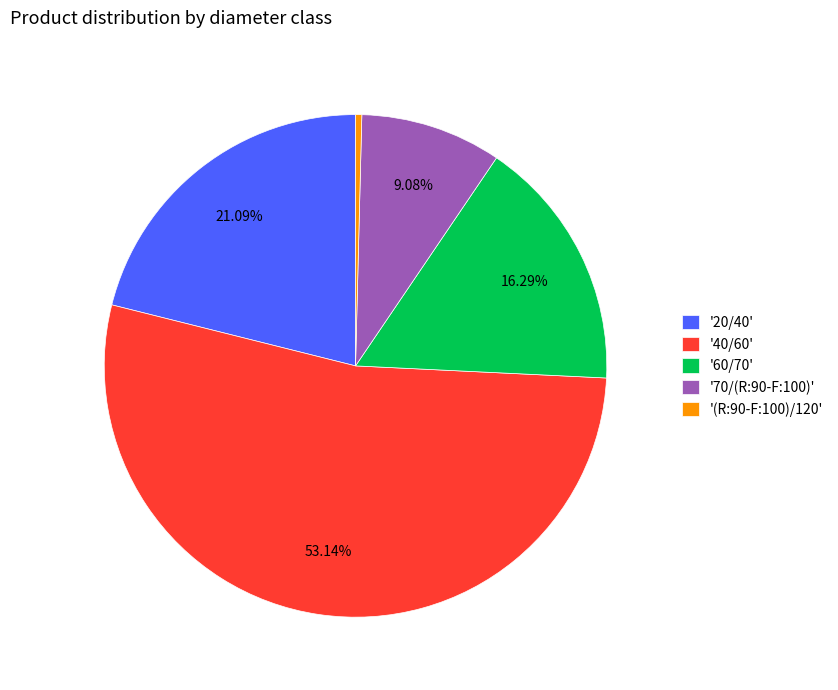

Combined, do '40/60' and '20/40' account for over 50%?

Yes